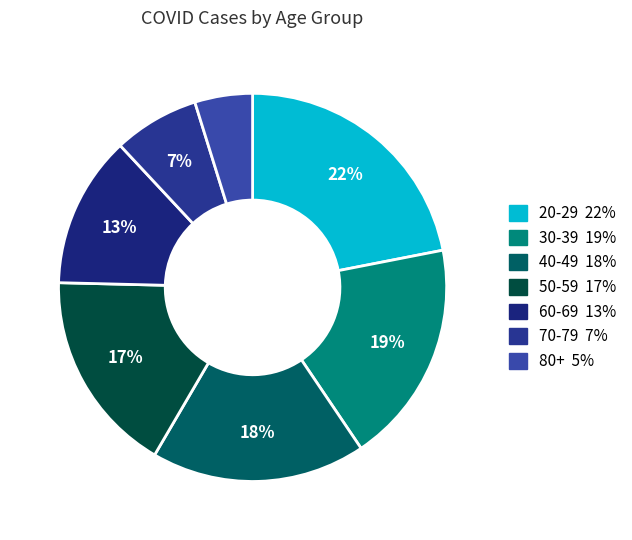

Is it true that 80+ is 5% of the pie?

True